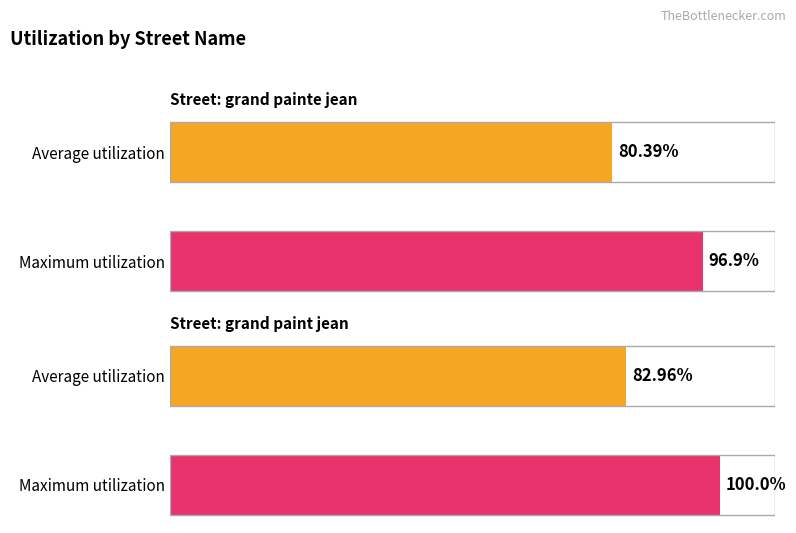

Between Average utilization and Maximum utilization, which is larger?

Maximum utilization